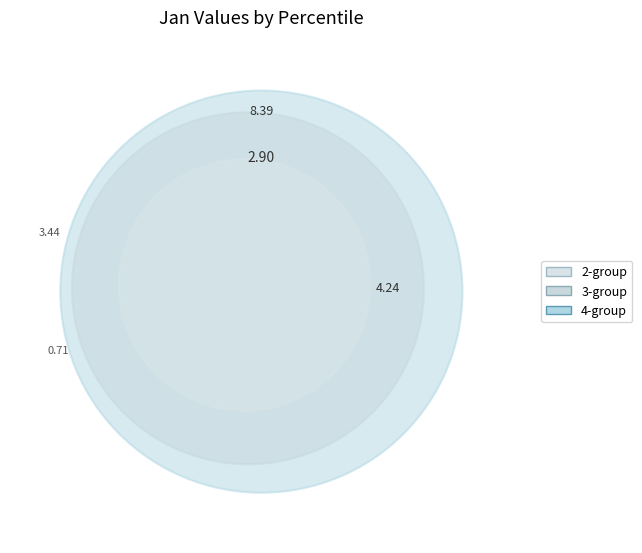

Combined, what portion of the pie is pct85 and pct45?

10.9%